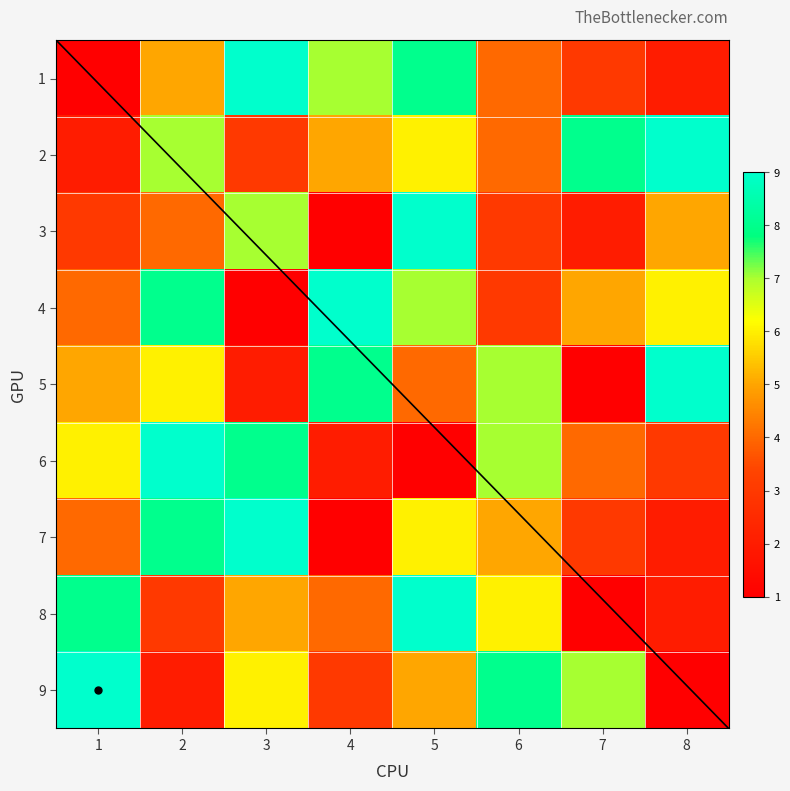

The 9 series shows 2 at 5. True or false?

False